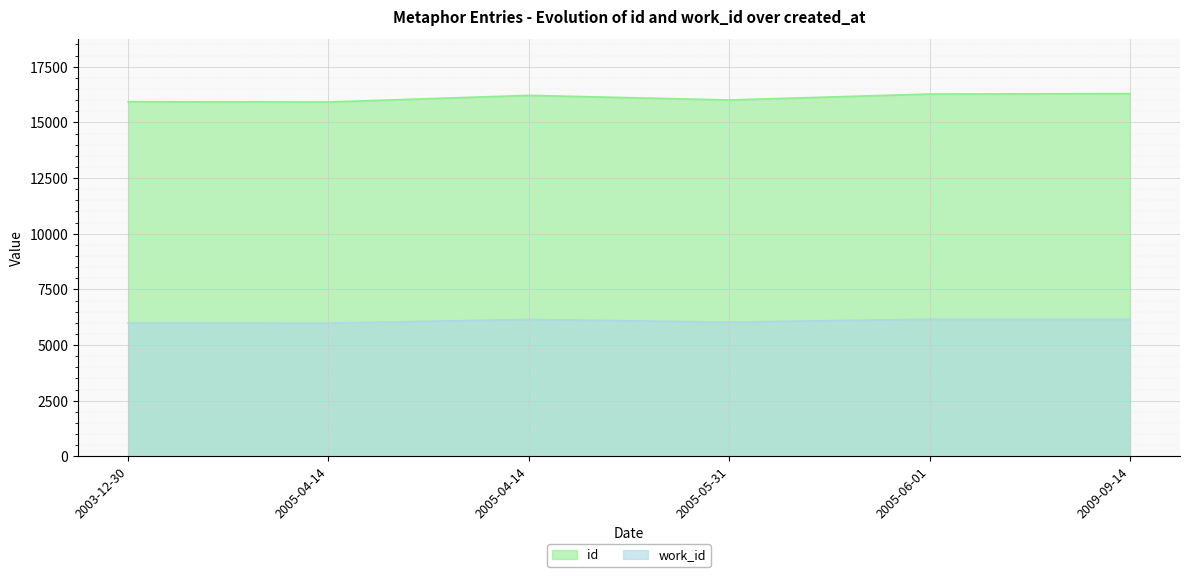

Rank the series at 2005-06-01 from highest to lowest value.

id, work_id